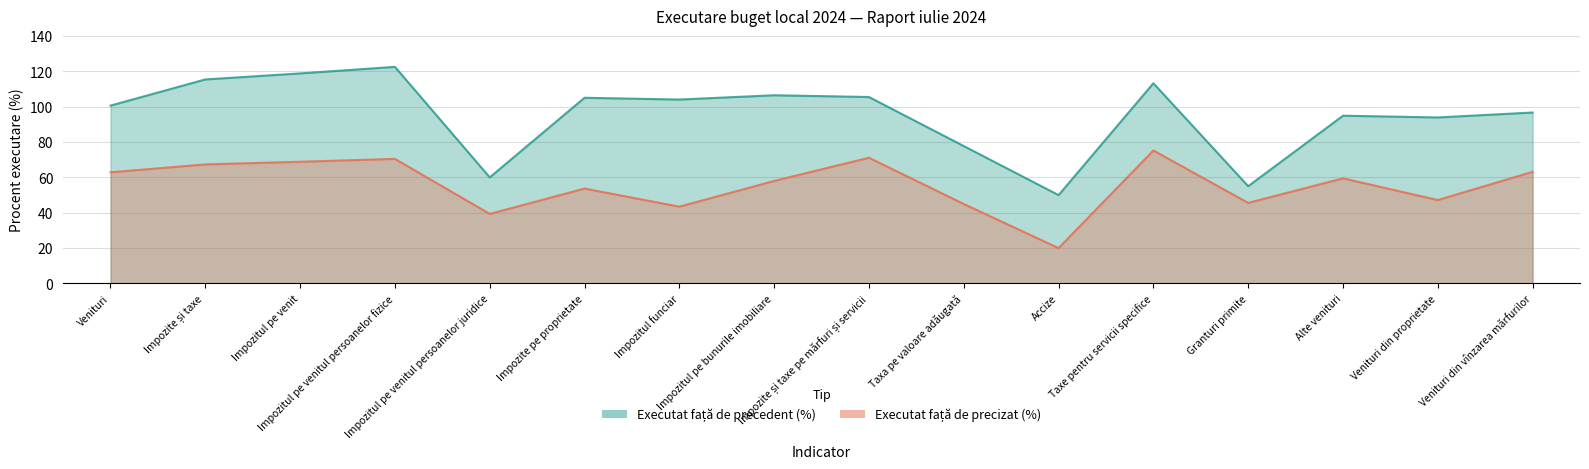

At which category does Executat față de precizat (%) reach its first local peak?

Impozitul pe venitul persoanelor fizice